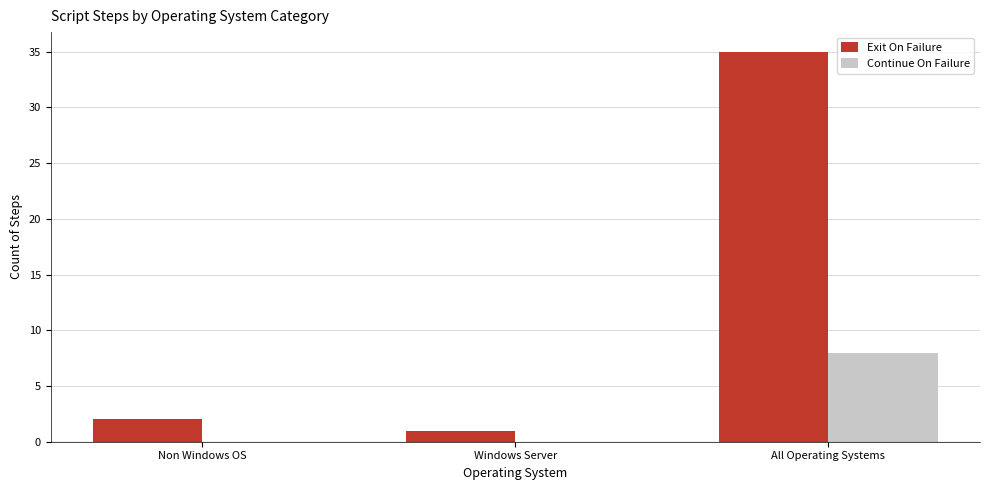

The Exit On Failure series shows 35 at All Operating Systems. True or false?

True